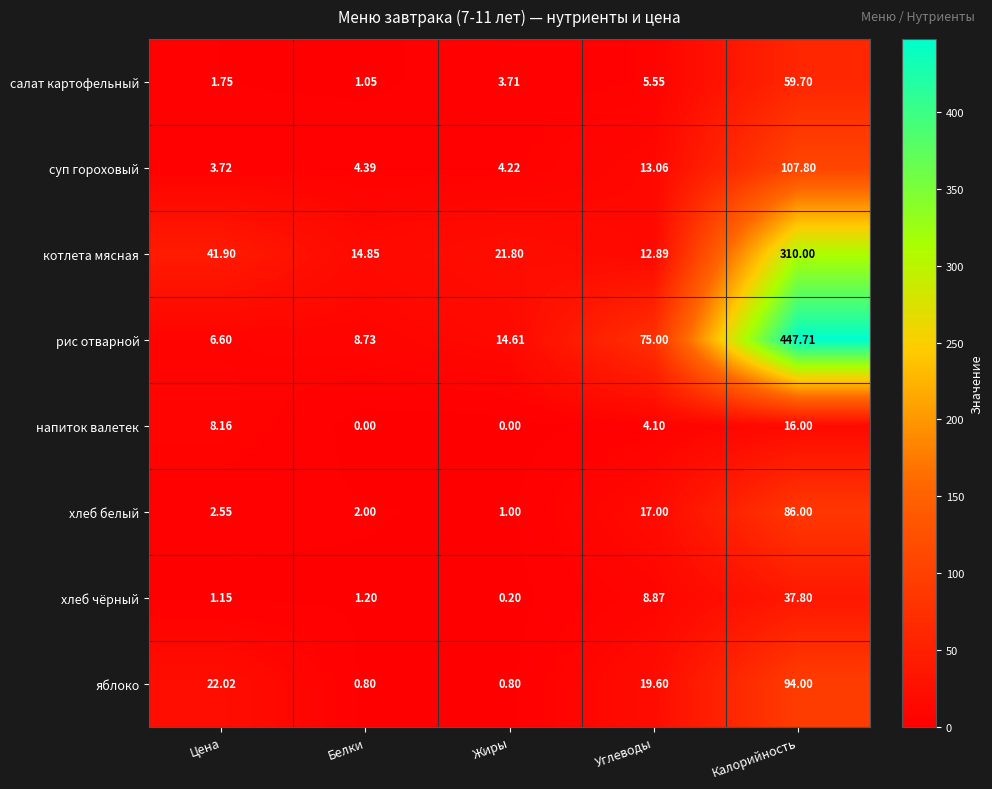

Which series changed the most between Жиры and Калорийность?

рис отварной